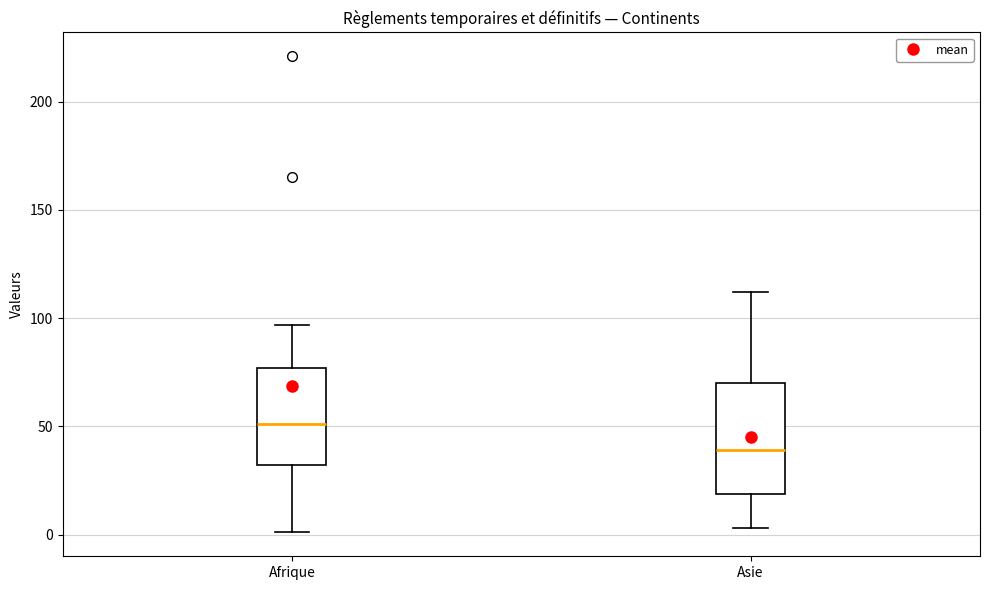

Which box's median line is the lowest?

Asie